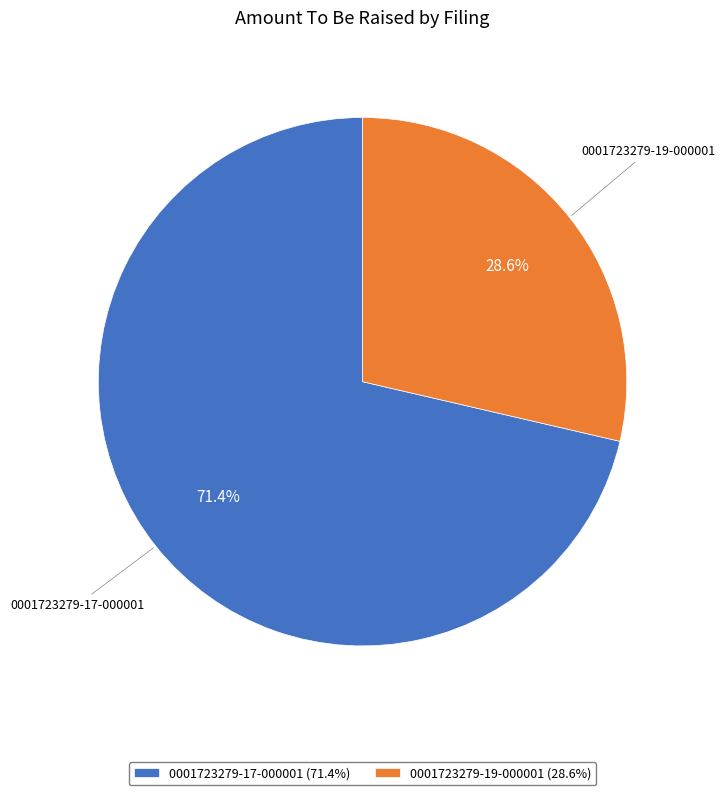

Combined, what portion of the pie is 0001723279-17-000001 and 0001723279-19-000001?

100.0%